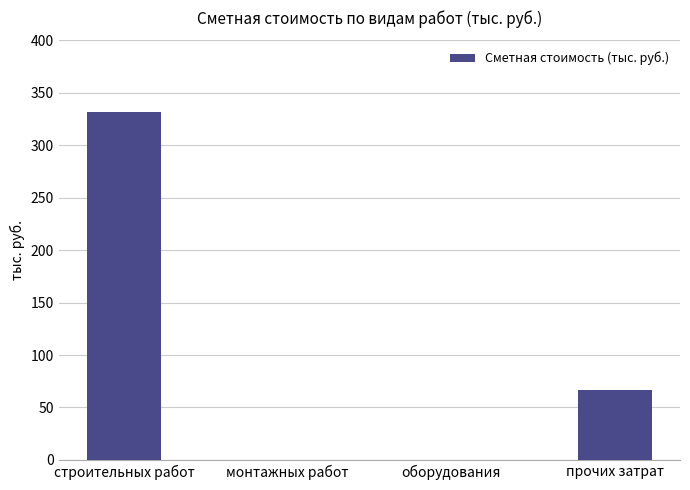

Where is the data nearest to the value 165?

прочих затрат